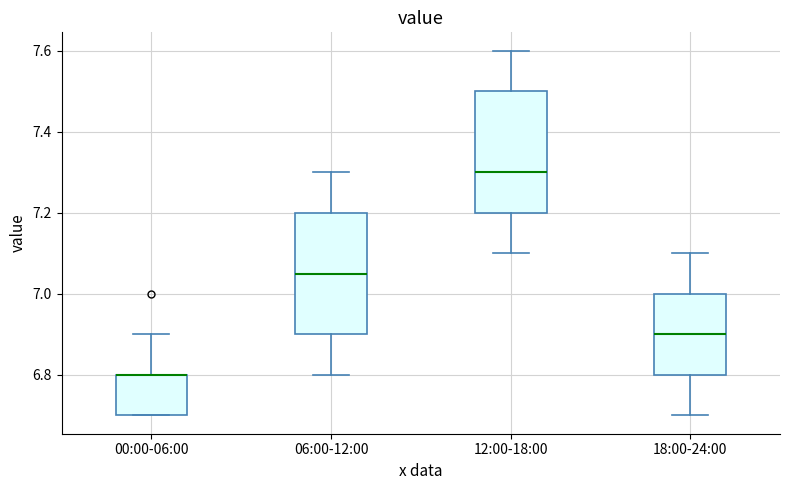

Reading left to right, transcribe this box plot: for each box, give where its median line is, the range the box spans, and where its two whiskers end, as read against the y-axis. The values are not printed on the chart, so give them approximately, as read against the axis.

00:00-06:00: median 6.80 (drawn on the box's upper edge), box 6.70 to 6.80, whiskers 6.70 to 6.90
06:00-12:00: median 7.06, box 6.90 to 7.20, whiskers 6.80 to 7.30
12:00-18:00: median 7.30, box 7.20 to 7.50, whiskers 7.10 to 7.60
18:00-24:00: median 6.90, box 6.80 to 7.00, whiskers 6.70 to 7.10